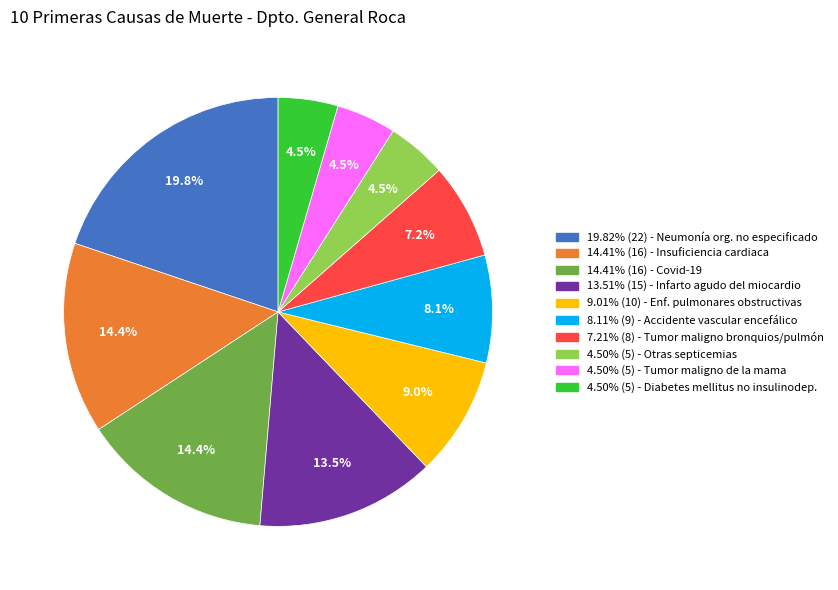

Does any single category account for the majority?

No